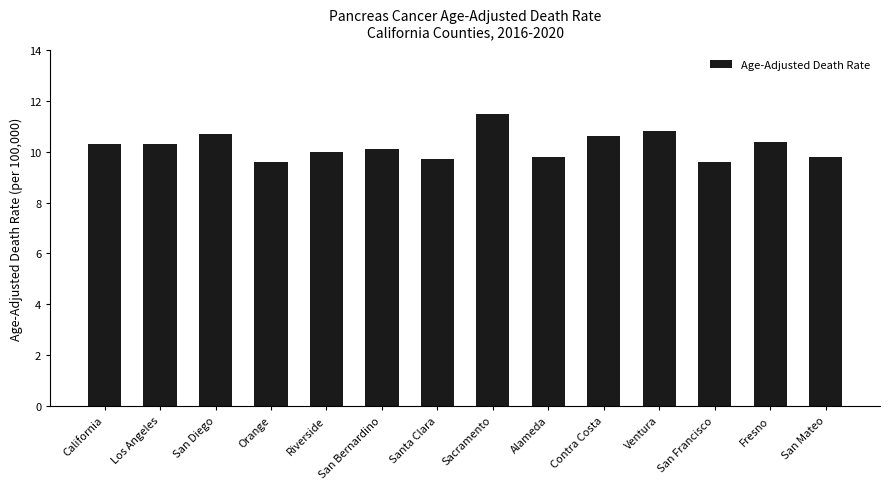

What is the change in value from Riverside to Contra Costa?

+0.6